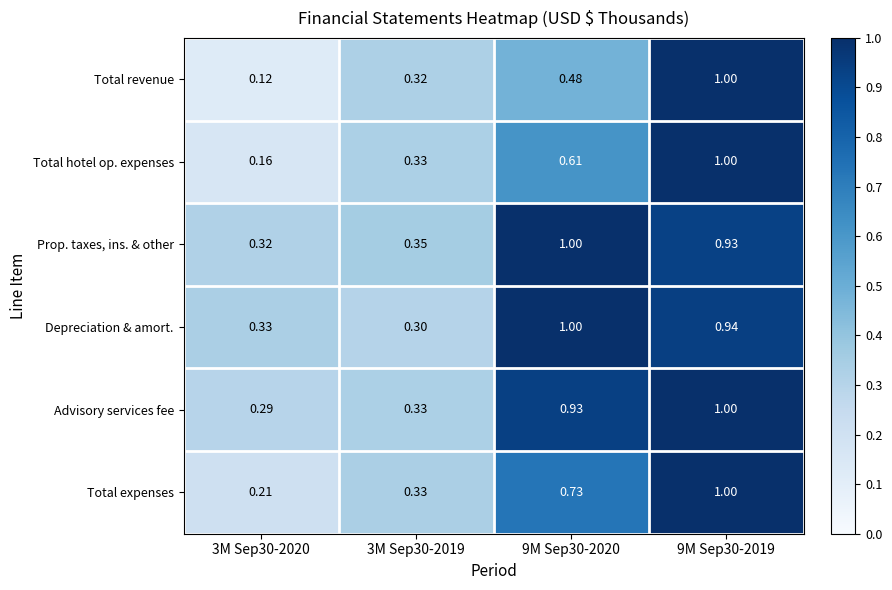

Which series has the widest spread of values?

Total revenue